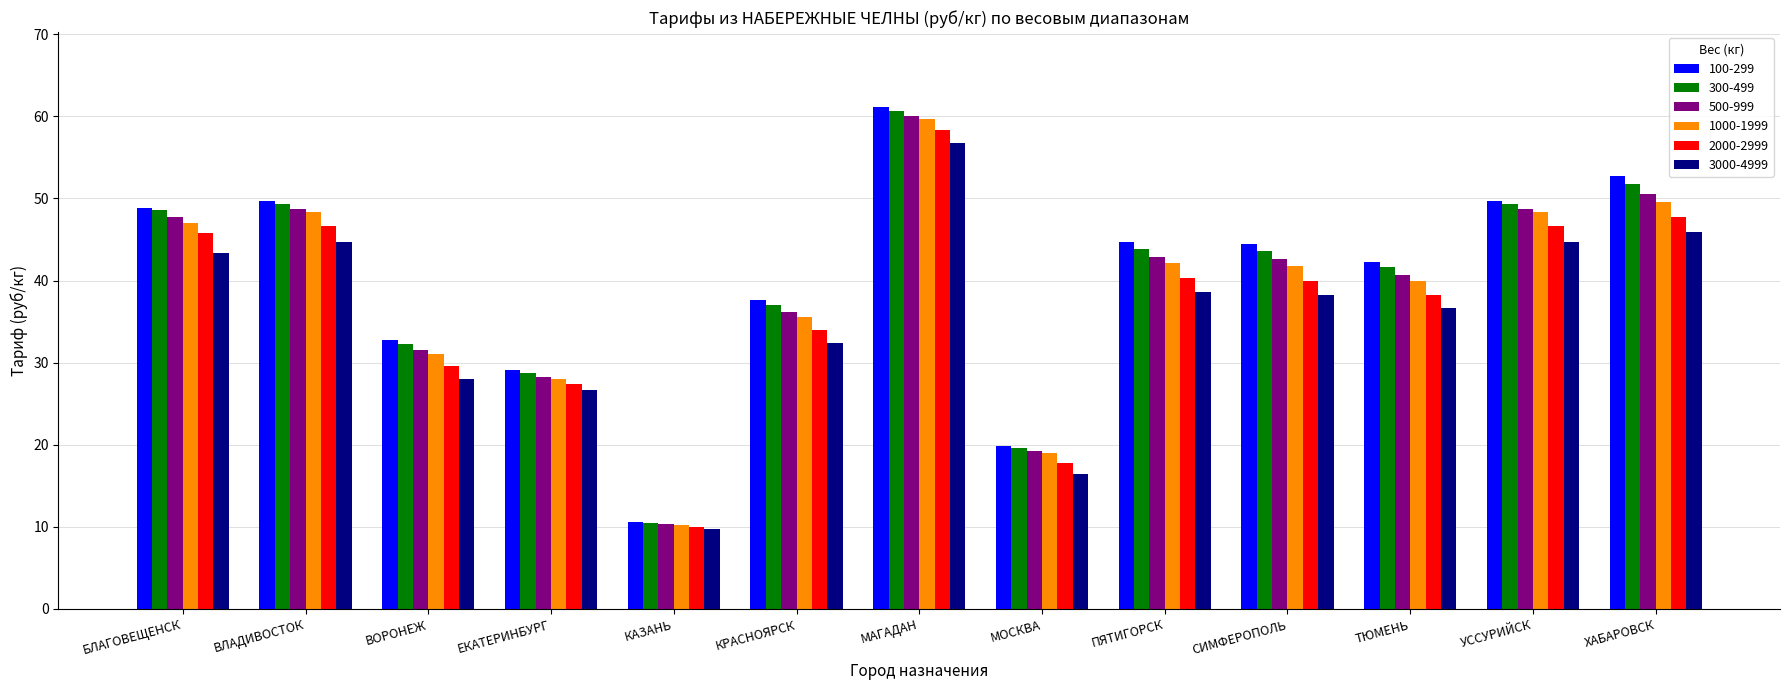

The value of 1000-1999 at ТЮМЕНЬ is 40.0. True or false?

True